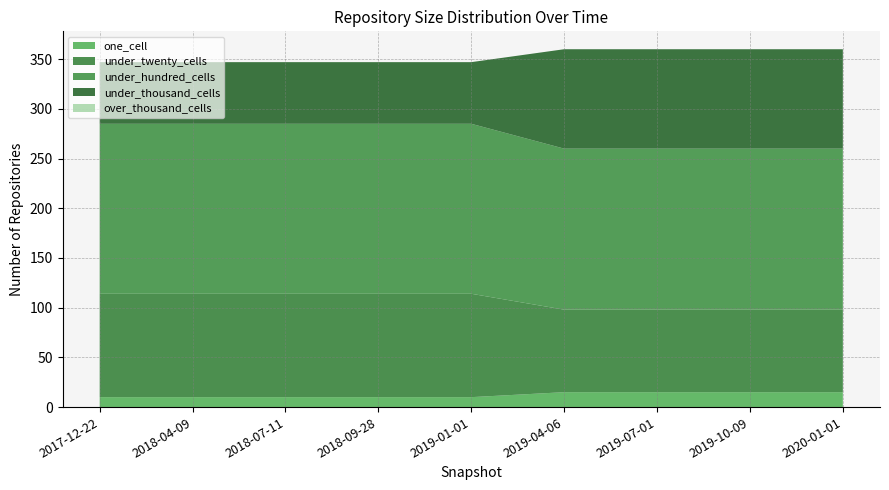

Reading left to right, list all the values displayed in this chart.

one_cell: 2017-12-22=10	2018-04-09=10	2018-07-11=10	2018-09-28=10	2019-01-01=10	2019-04-06=15	2019-07-01=15	2019-10-09=15	2020-01-01=15
under_twenty_cells: 2017-12-22=104	2018-04-09=104	2018-07-11=104	2018-09-28=104	2019-01-01=104	2019-04-06=83	2019-07-01=83	2019-10-09=83	2020-01-01=83
under_hundred_cells: 2017-12-22=171	2018-04-09=171	2018-07-11=171	2018-09-28=171	2019-01-01=171	2019-04-06=162	2019-07-01=162	2019-10-09=162	2020-01-01=162
under_thousand_cells: 2017-12-22=62	2018-04-09=62	2018-07-11=62	2018-09-28=62	2019-01-01=62	2019-04-06=100	2019-07-01=100	2019-10-09=100	2020-01-01=100
over_thousand_cells: 2017-12-22=0	2018-04-09=0	2018-07-11=0	2018-09-28=0	2019-01-01=0	2019-04-06=0	2019-07-01=0	2019-10-09=0	2020-01-01=0